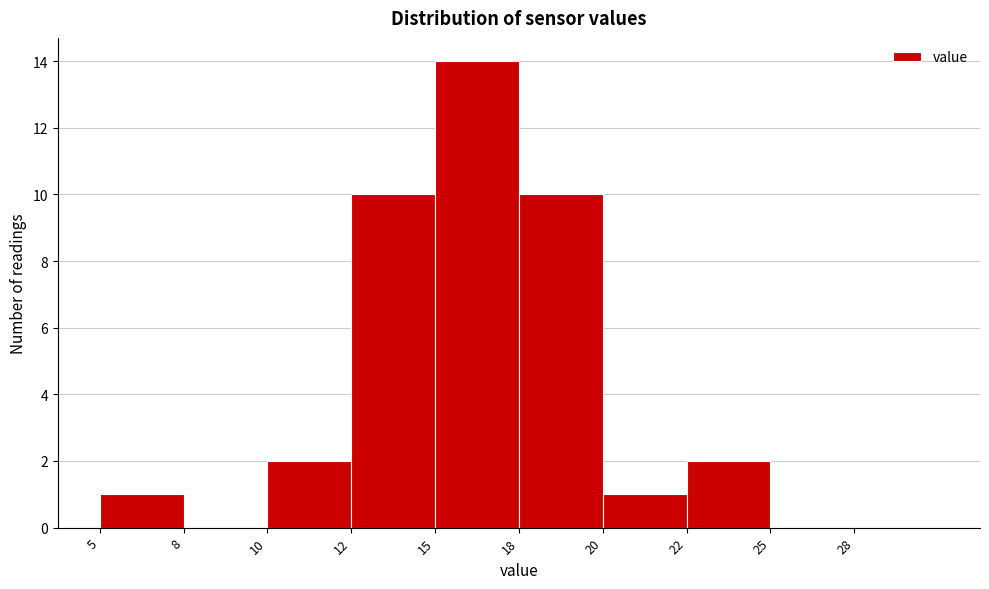

Reading left to right, list all the values displayed in this chart.

5=1	8=0	10=2	12=10	15=14	18=10	20=1	22=2	25=0	28=0